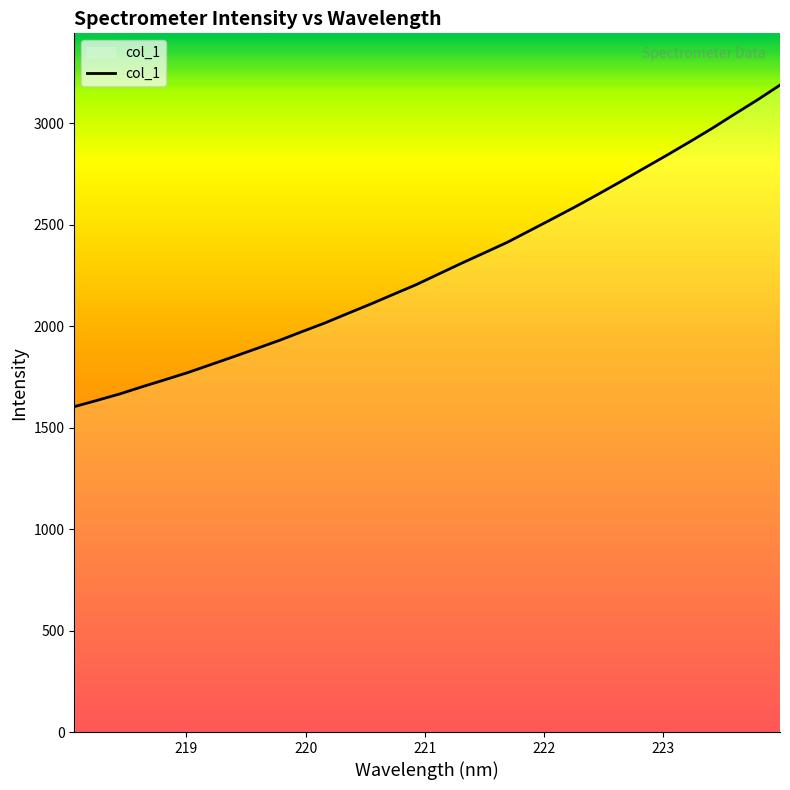

What is the minimum value shown in the chart?

1603.4